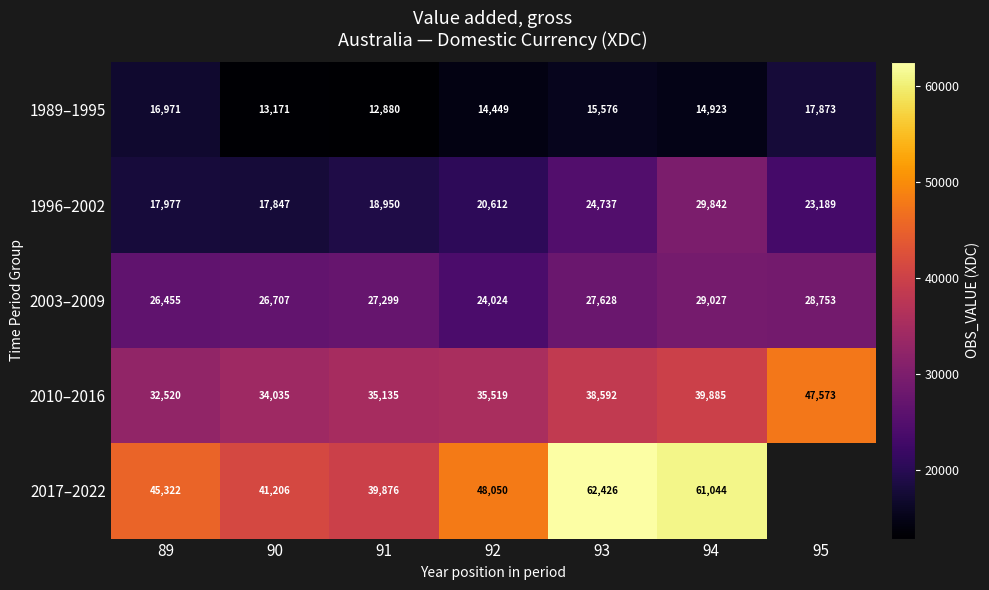

At how many categories does at least one series exceed 47171?

4